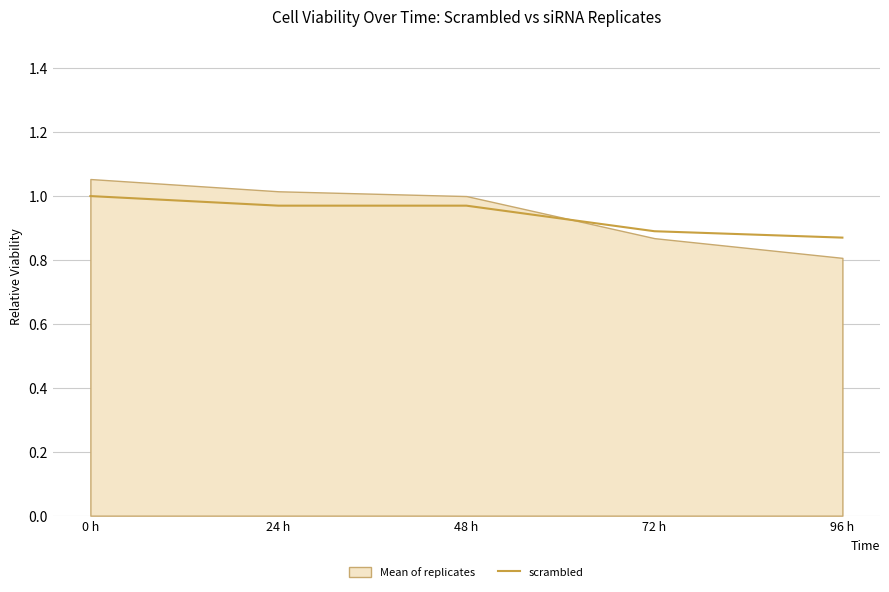

Reading left to right, list all the values displayed in this chart.

0 h=1.0	24 h=1.0	48 h=1.0	72 h=0.9	96 h=0.9